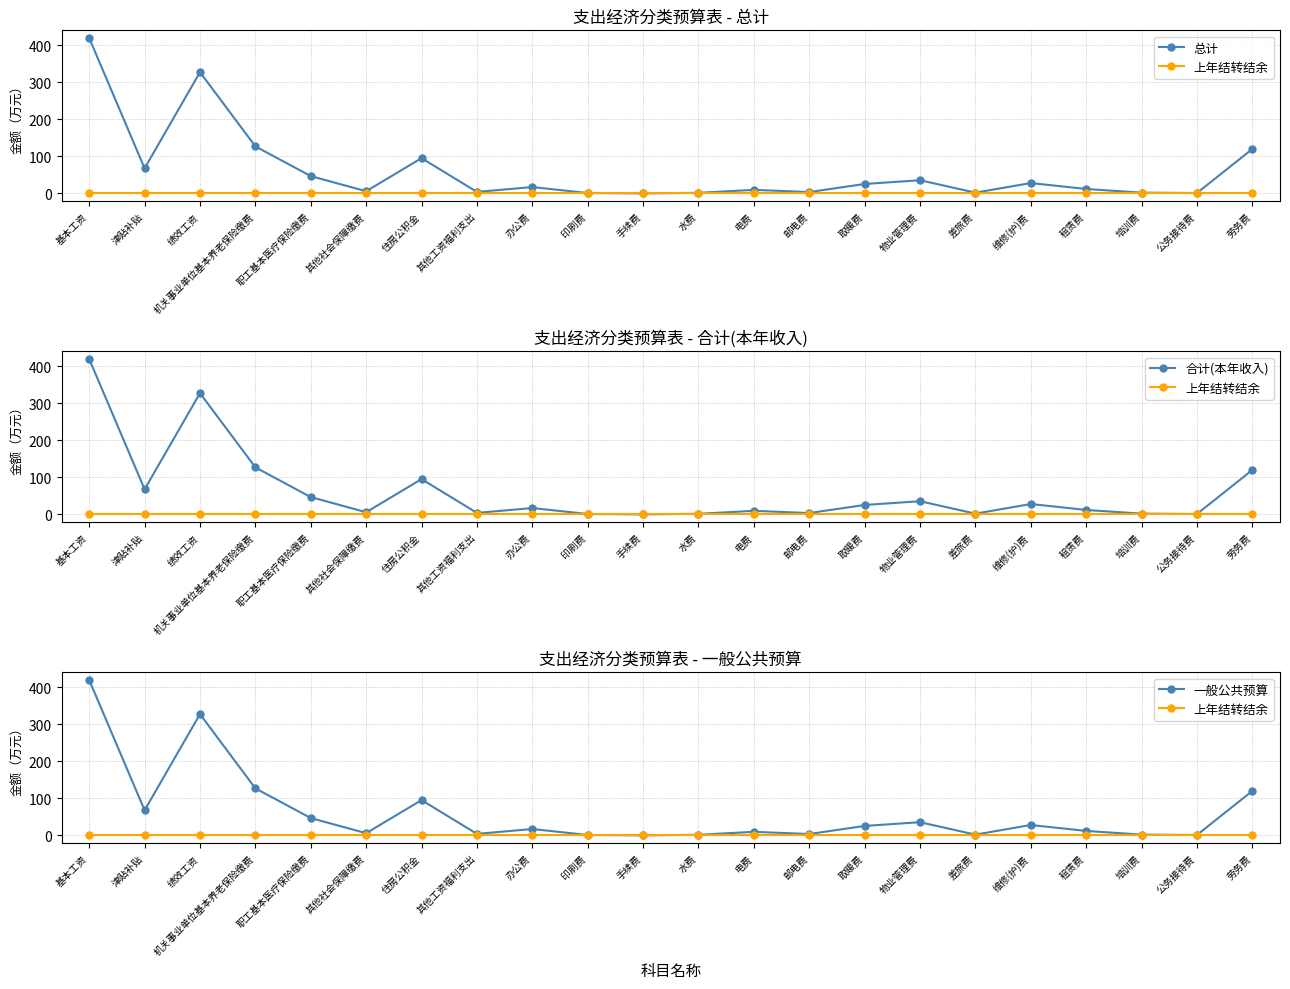

How many interior local peaks does the 总计 series have?

6